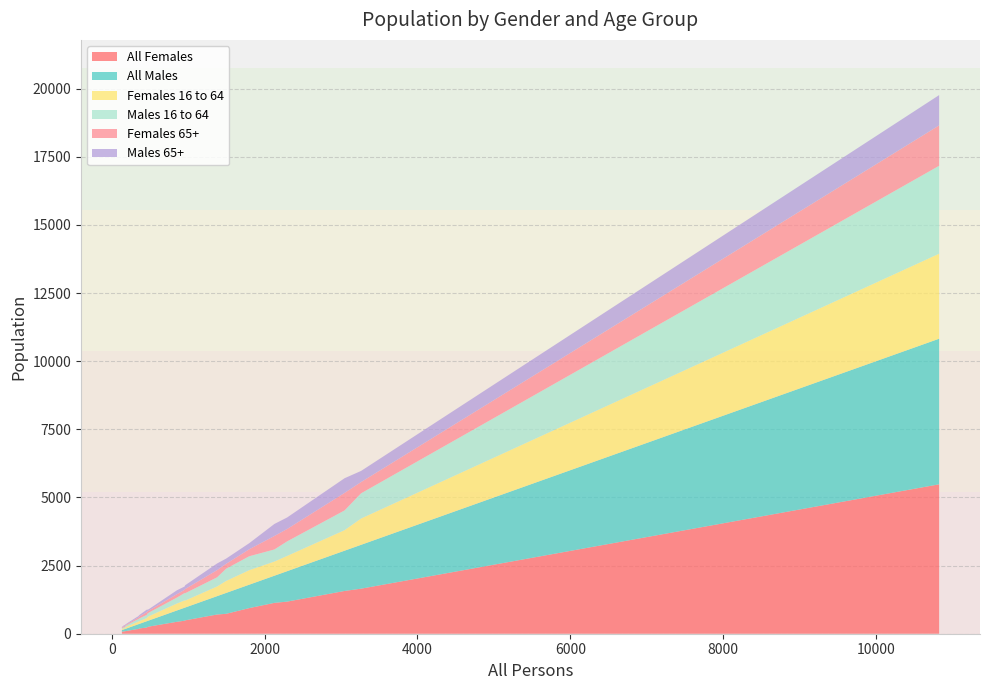

Does the chart have visible grid lines?

Yes